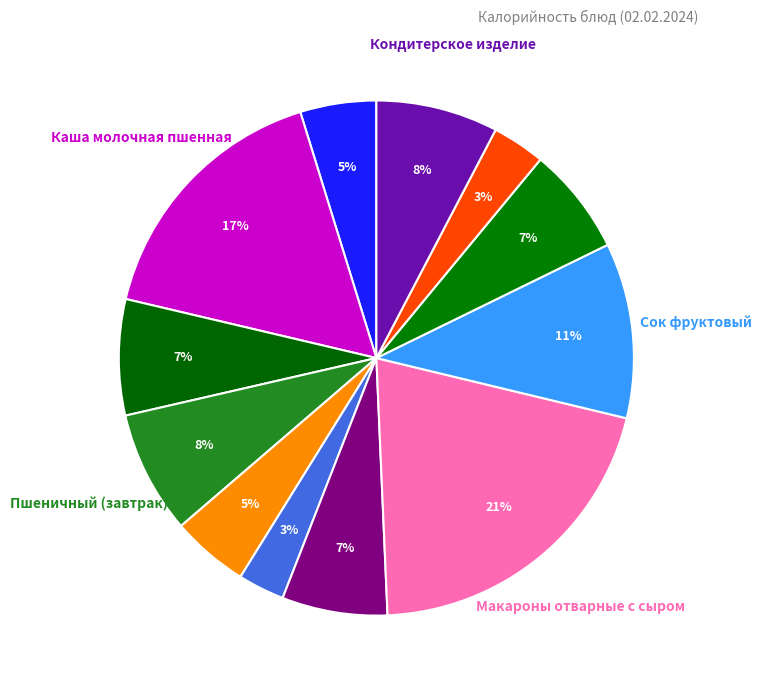

Count the number of slices in the pie.

12